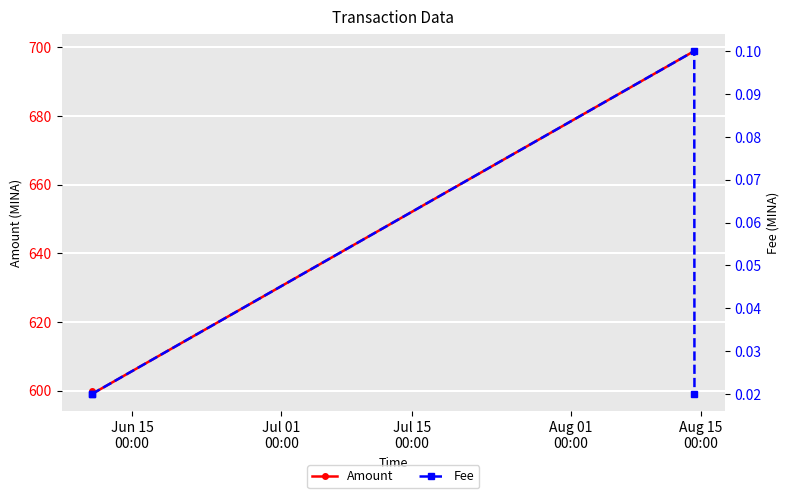

What is the minimum value for Amount?

599.0